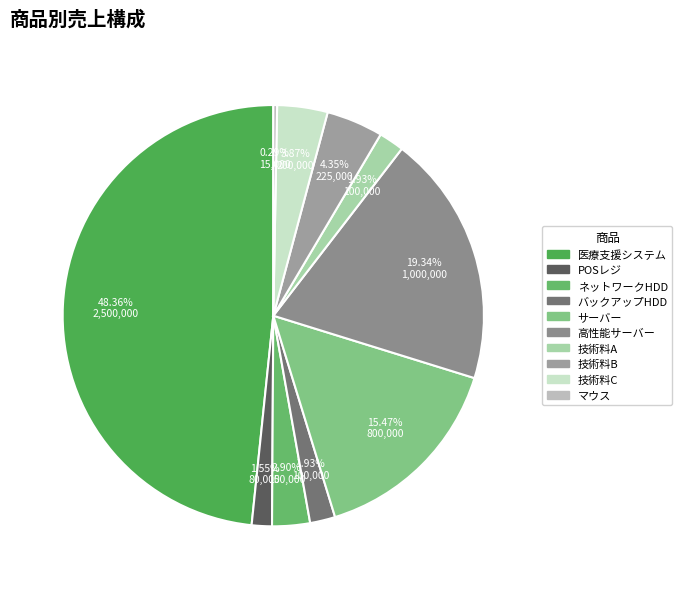

What is the change in value from サーバー to 技術料A?

-700000